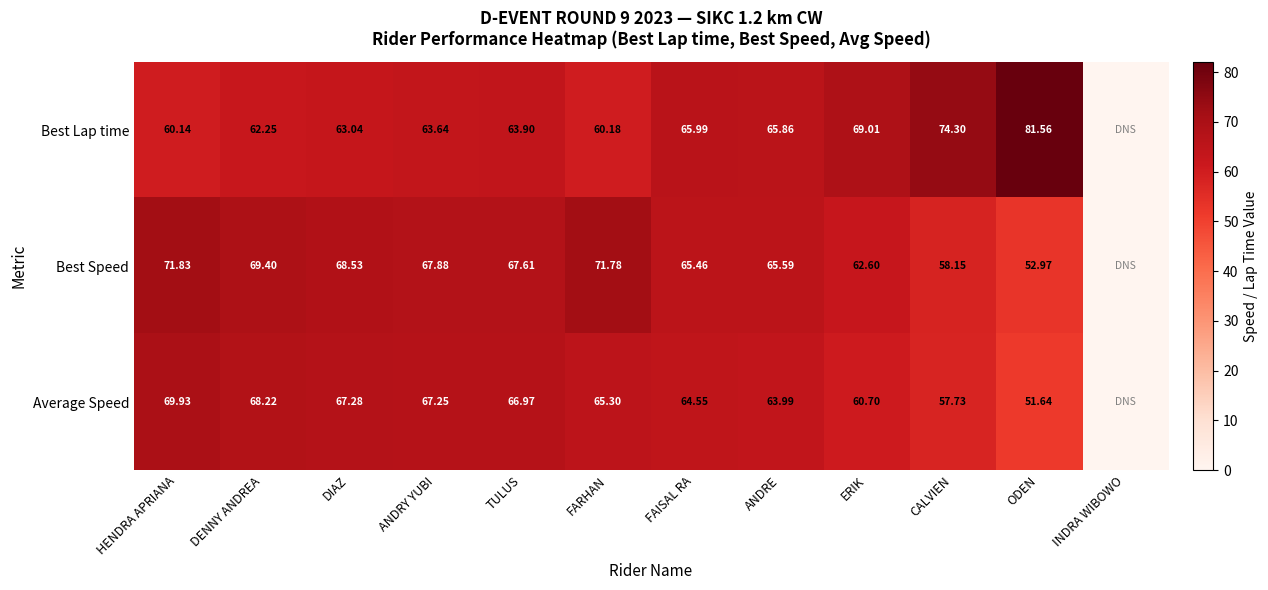

The value of Best Lap time at ERIK is 69.0. True or false?

True